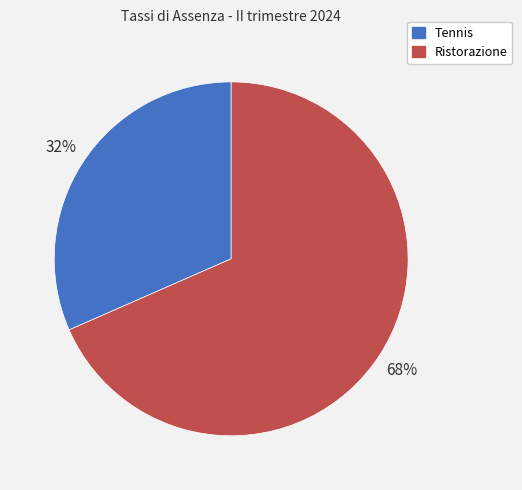

To the nearest percent, what percentage of the pie is Ristorazione?

68%